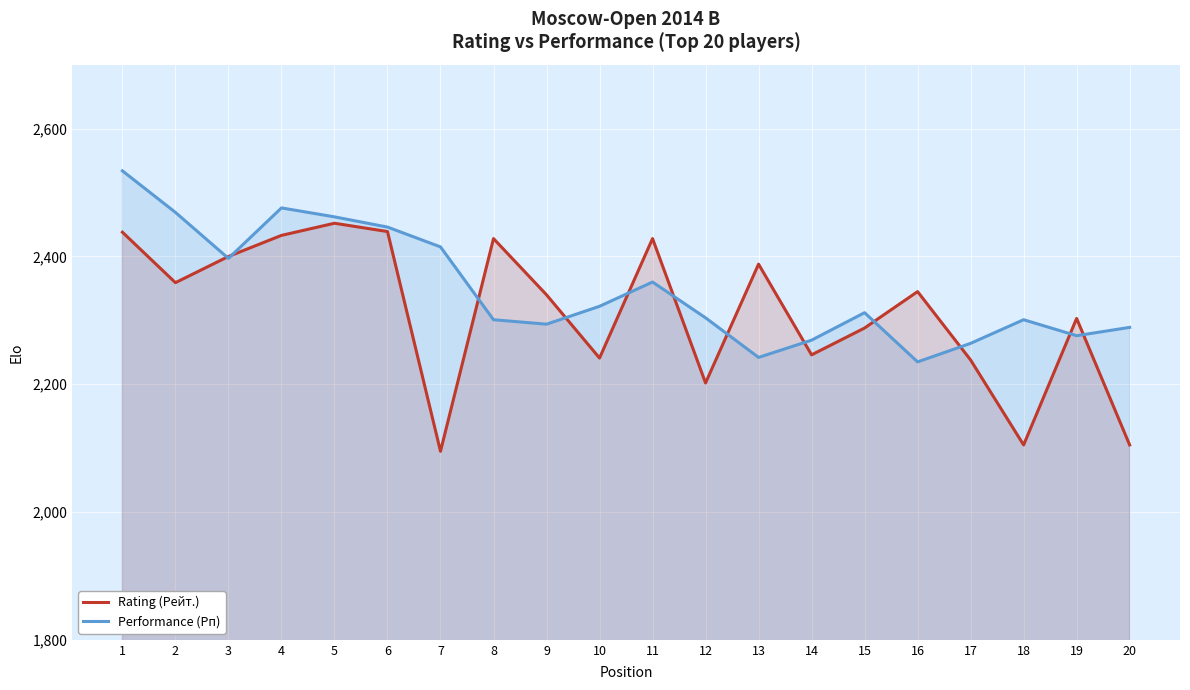

Which series has the widest spread of values?

Rating (Рейт.)